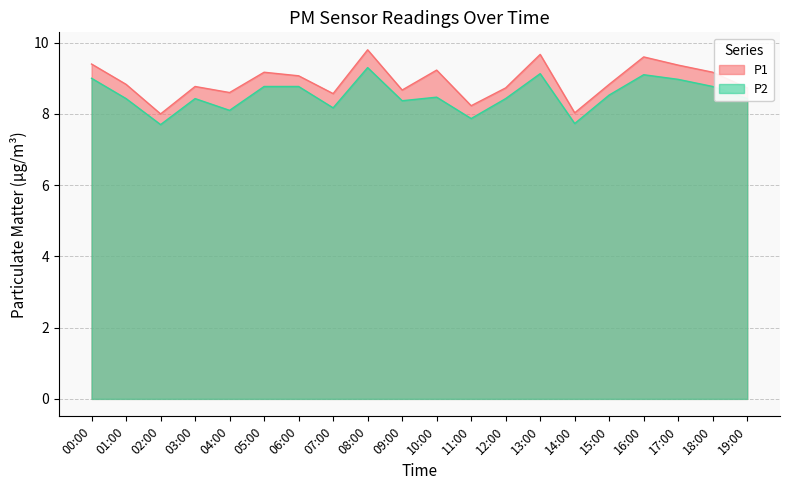

The value of P1 at 07:00 is 2.4. True or false?

False